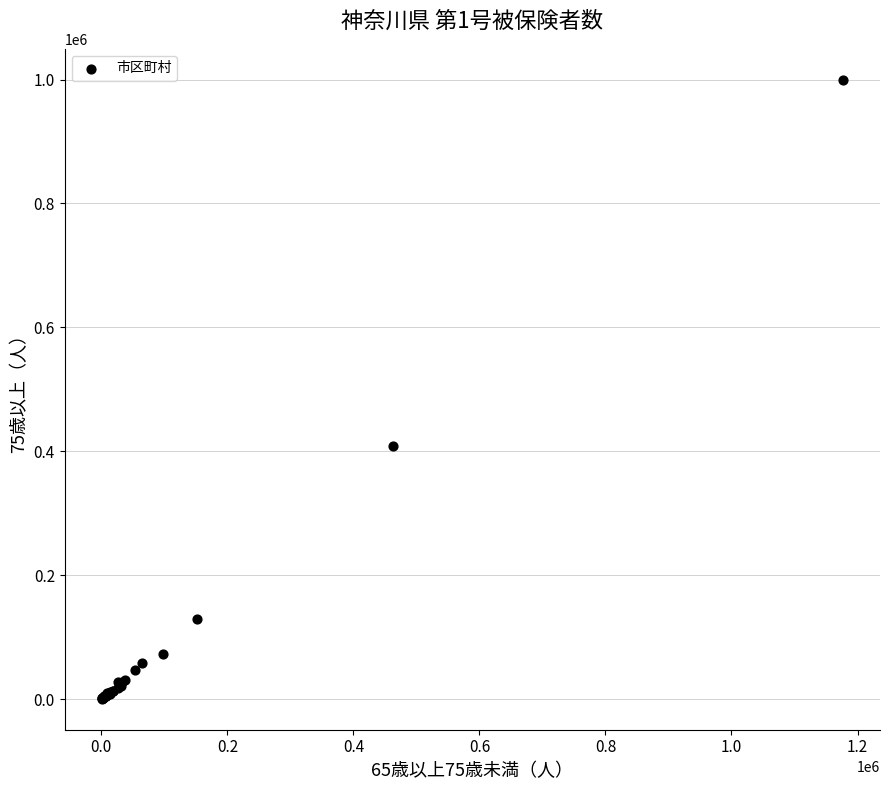

What Y value in the scatter plot is closest to 499994?

408580